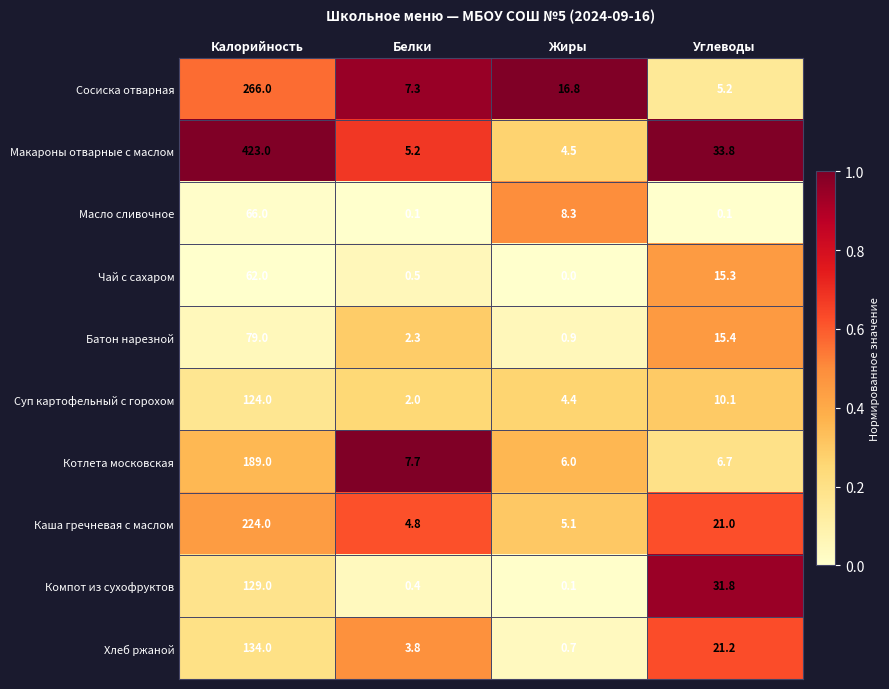

What is the total value across all series at Калорийность?

1696.0